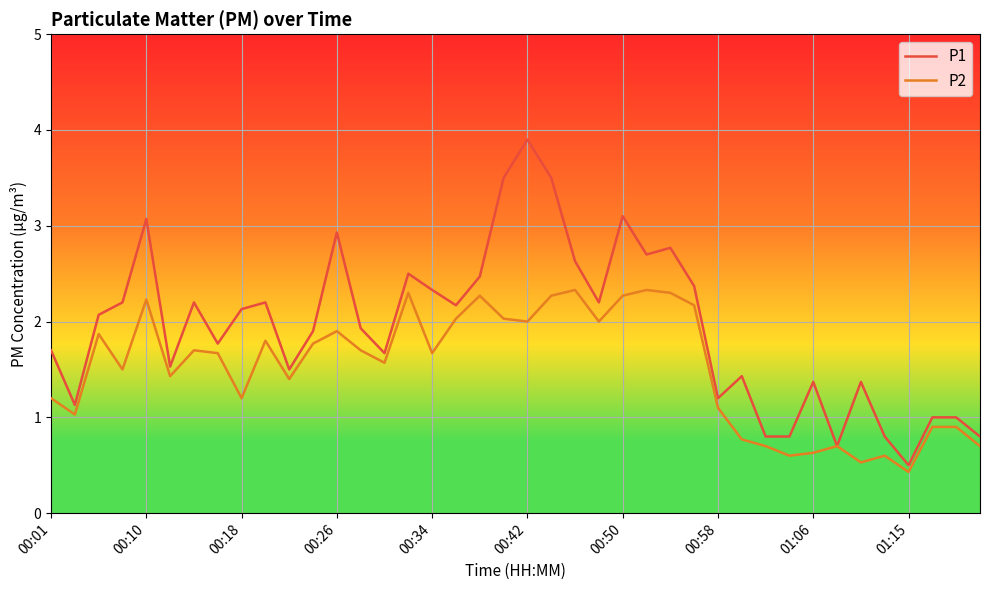

List the series in order of their peak value, lowest first.

P2, P1